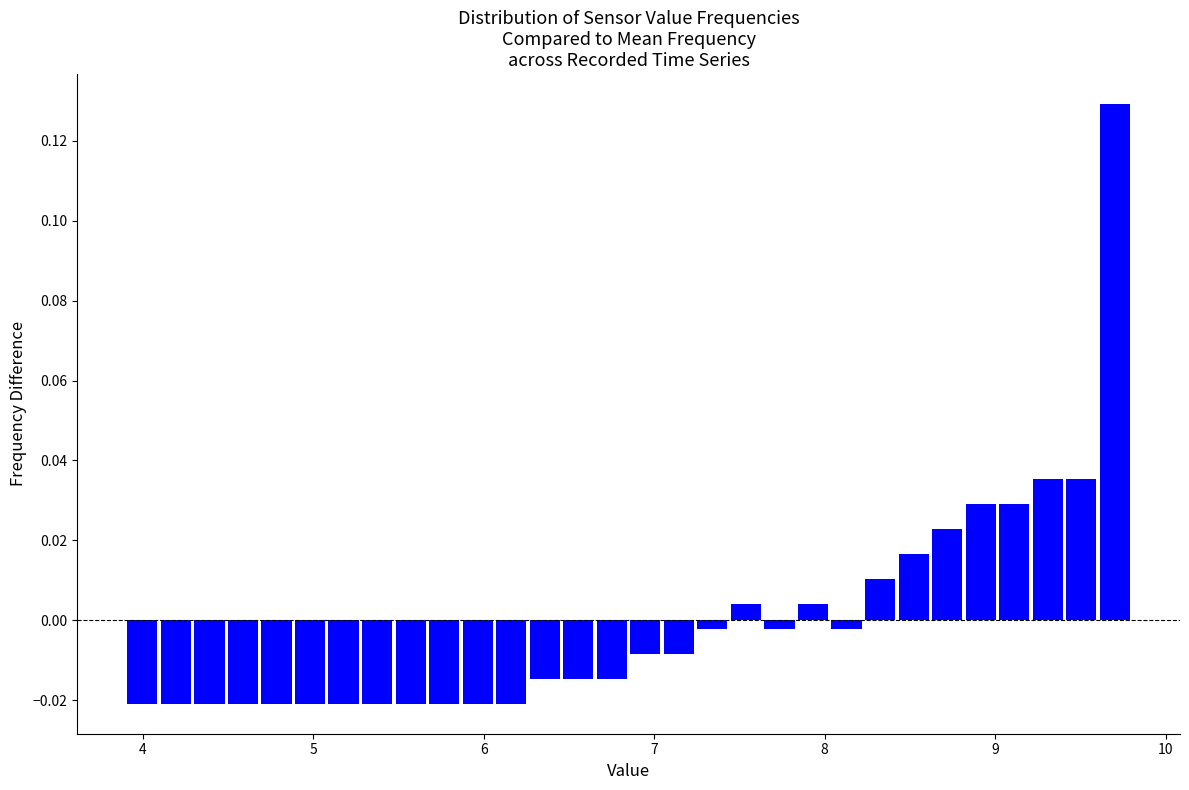

Read against the x-axis, roughly where is the centre of the tallest bar?

9.7